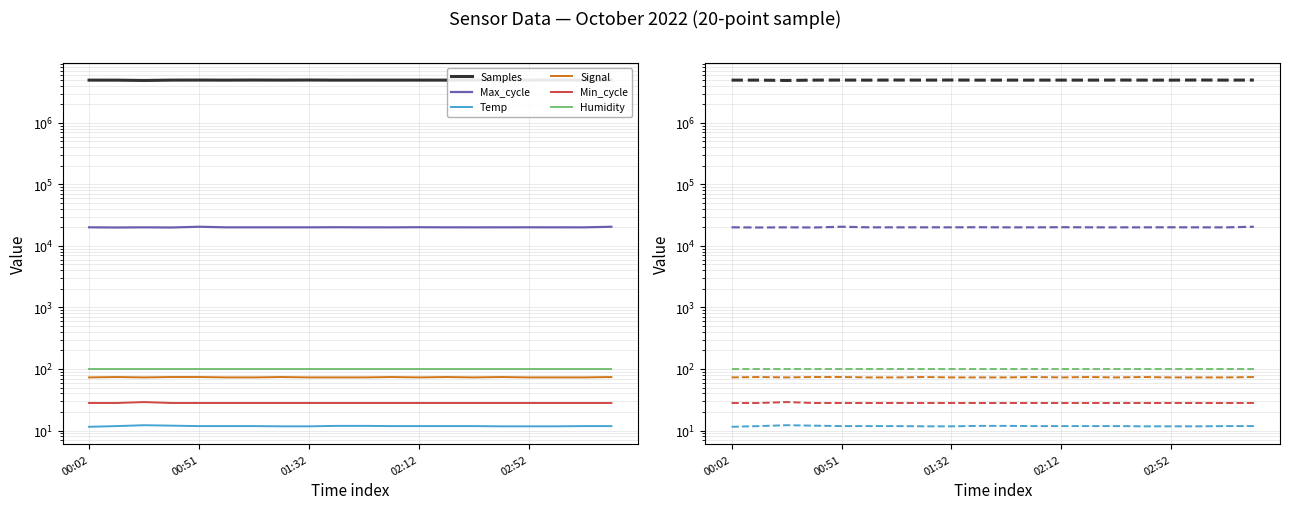

True or false: Humidity and Max_cycle intersect in this chart.

False